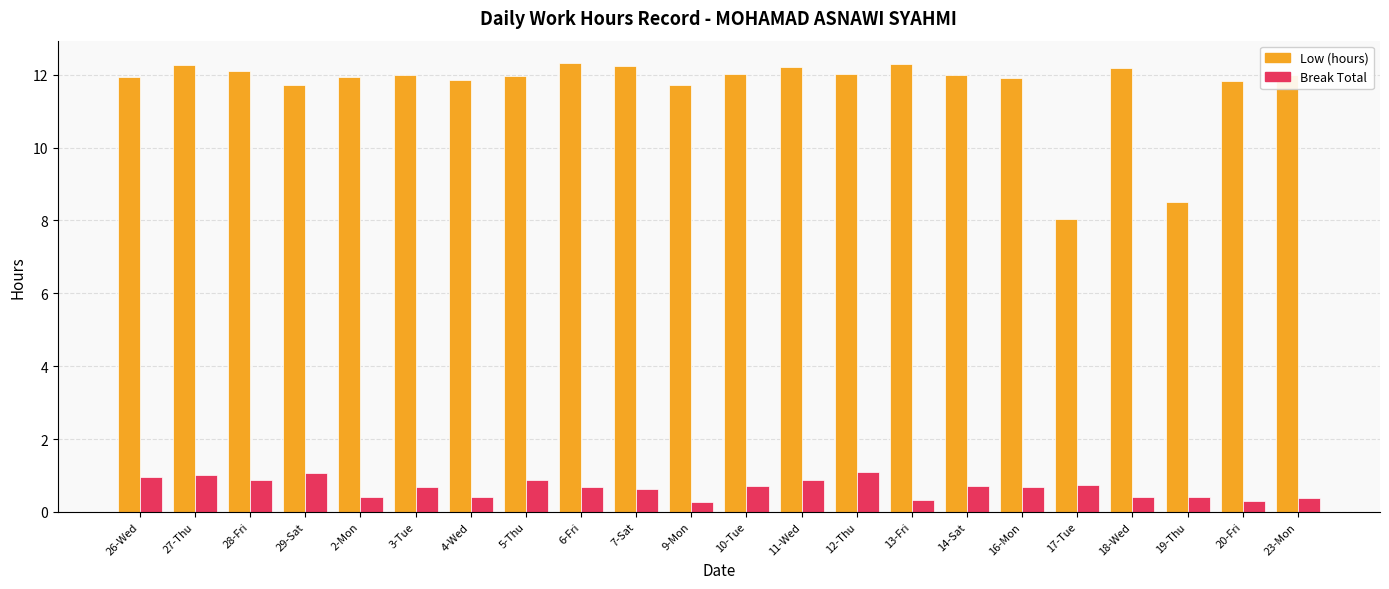

Rank the series by their maximum value, from highest to lowest.

Low (hours), Break Total